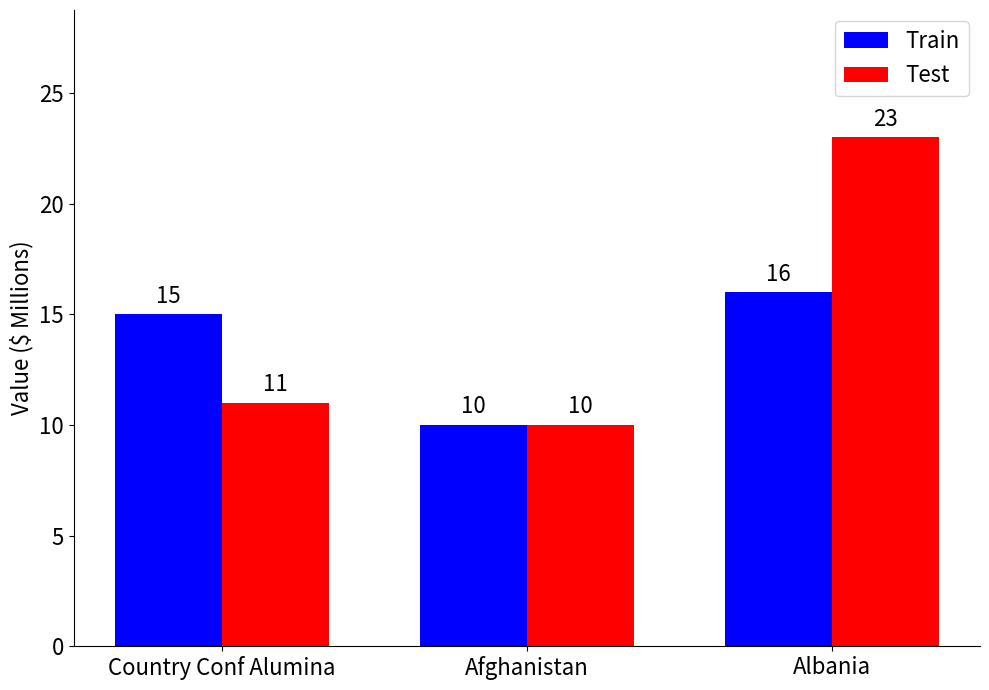

What is the sum of all Train values?

41